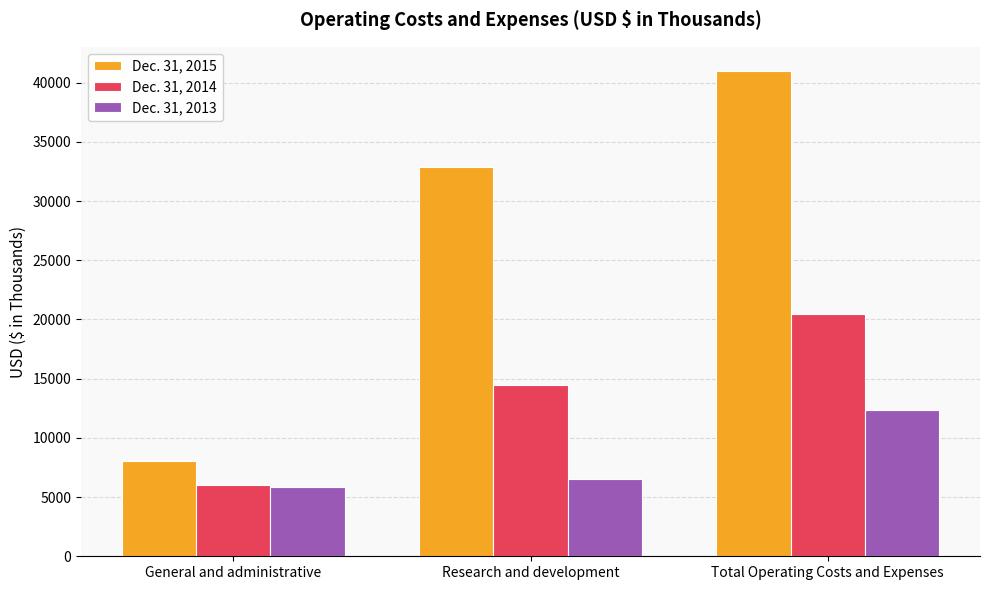

Reading left to right, transcribe all the data shown in this chart.

Dec. 31, 2015: 8074	32906	40980
Dec. 31, 2014: 6013	14489	20502
Dec. 31, 2013: 5832	6507	12339